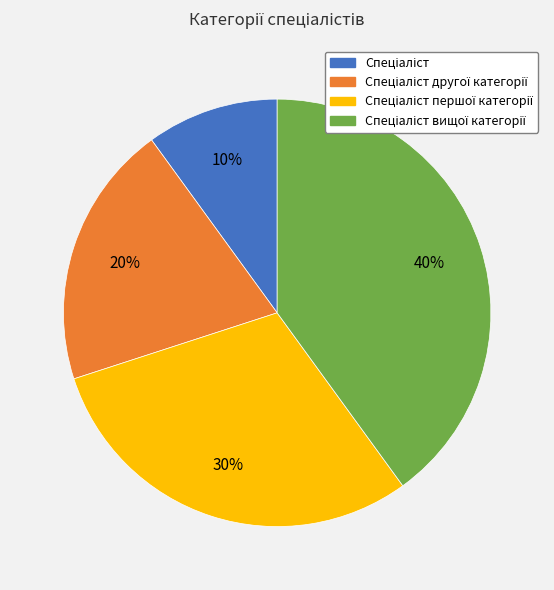

To the nearest percent, what is the difference between the largest and smallest slice percentages?

30%